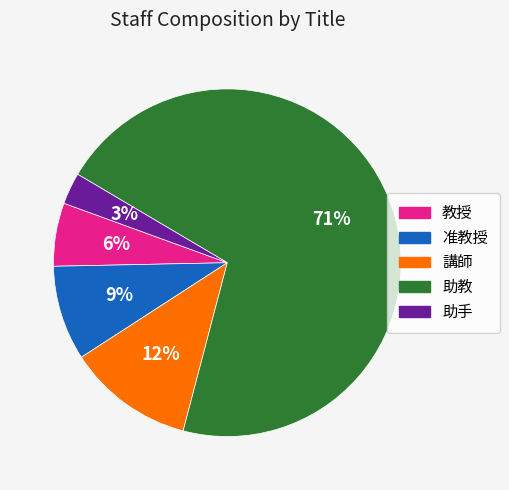

What is the smallest slice in the pie chart?

助手